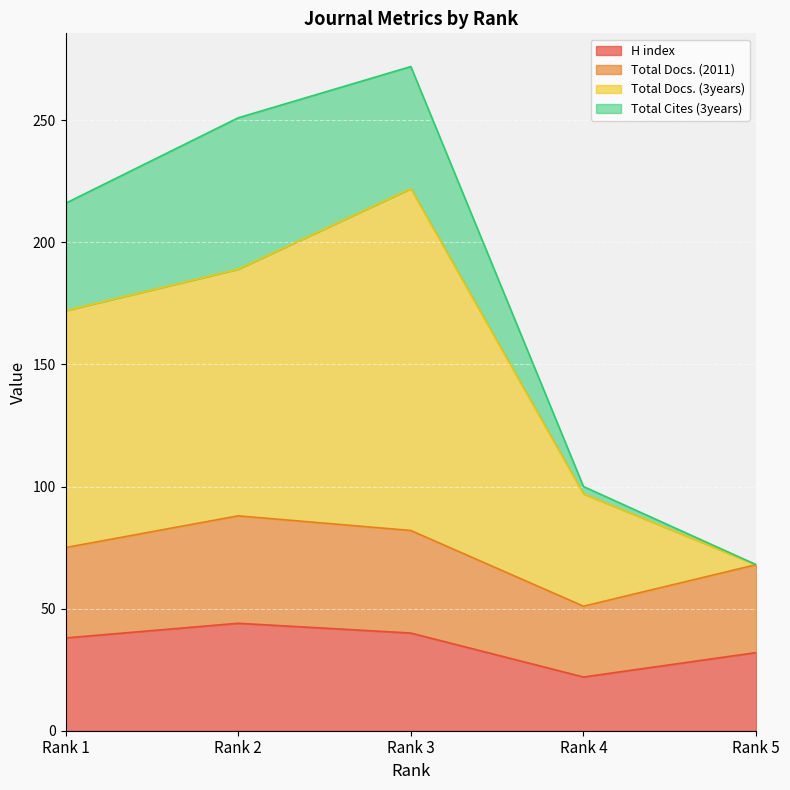

Does the chart display data point markers on the line(s)?

No